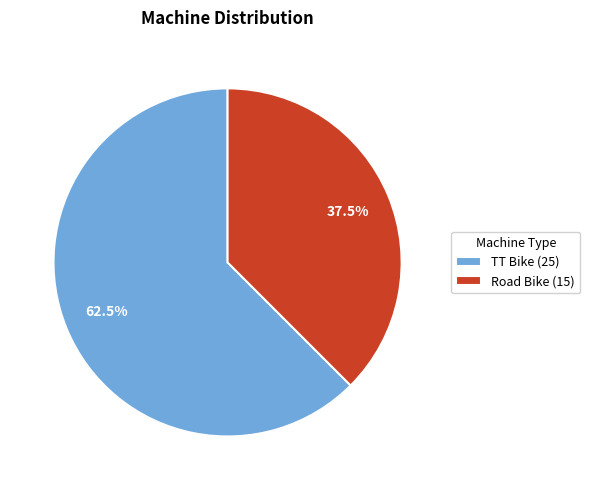

What portion of the pie excludes Road Bike (15)?

62.5%